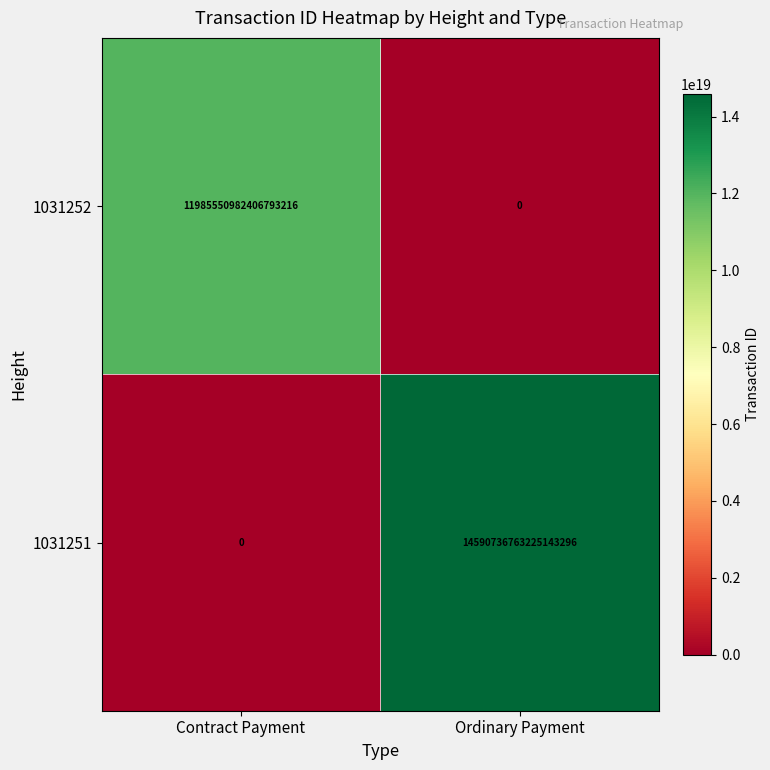

Which category has the highest value in the 1031252 series?

Contract Payment